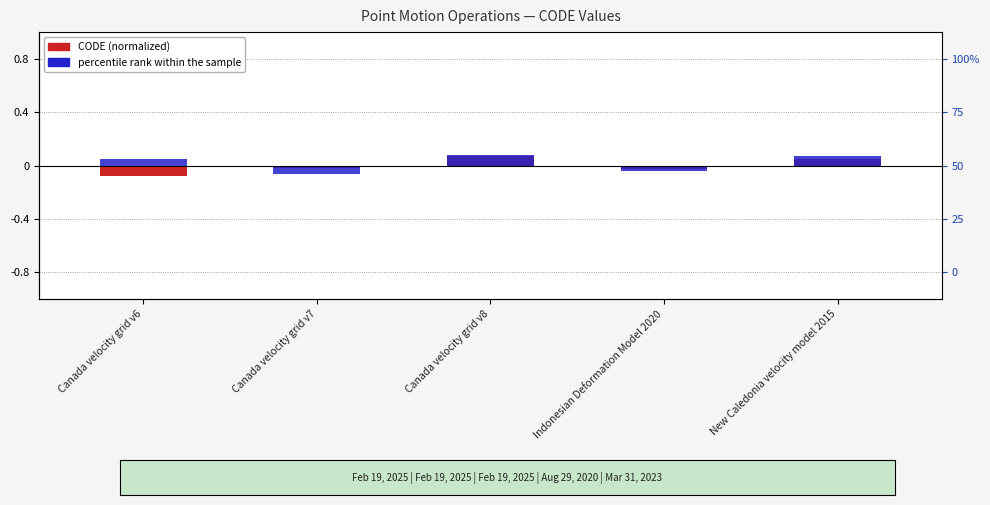

True or false: CODE (normalized) has a value of 0.0 at New Caledonia velocity model 2015.

True